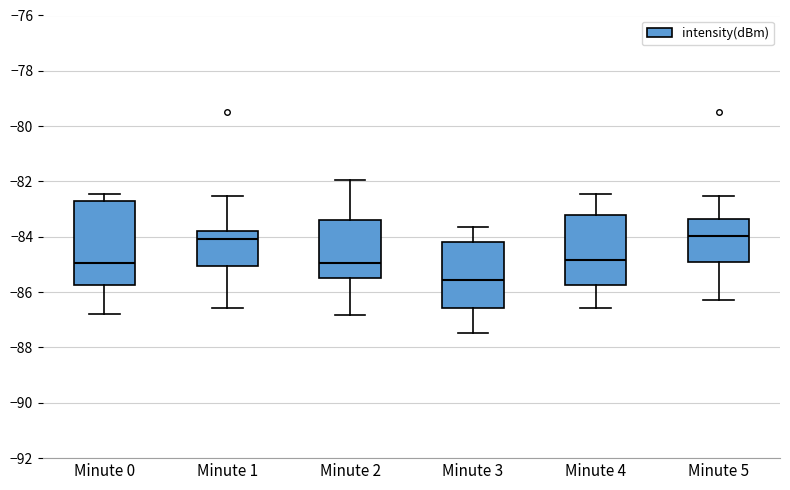

Reading left to right, read every box against the y-axis: the position of its median line, the range the box covers, and the ends of its whiskers. The values are not printed on the chart, so give them approximately, as read against the axis.

Minute 0: median -85.0, box -85.8 to -82.8, whiskers -86.8 to -82.4
Minute 1: median -84.0, box -85.0 to -83.8, whiskers -86.6 to -82.6
Minute 2: median -85.0, box -85.4 to -83.4, whiskers -86.8 to -82.0
Minute 3: median -85.6, box -86.6 to -84.2, whiskers -87.4 to -83.6
Minute 4: median -84.8, box -85.8 to -83.2, whiskers -86.6 to -82.4
Minute 5: median -84.0, box -85.0 to -83.4, whiskers -86.2 to -82.6